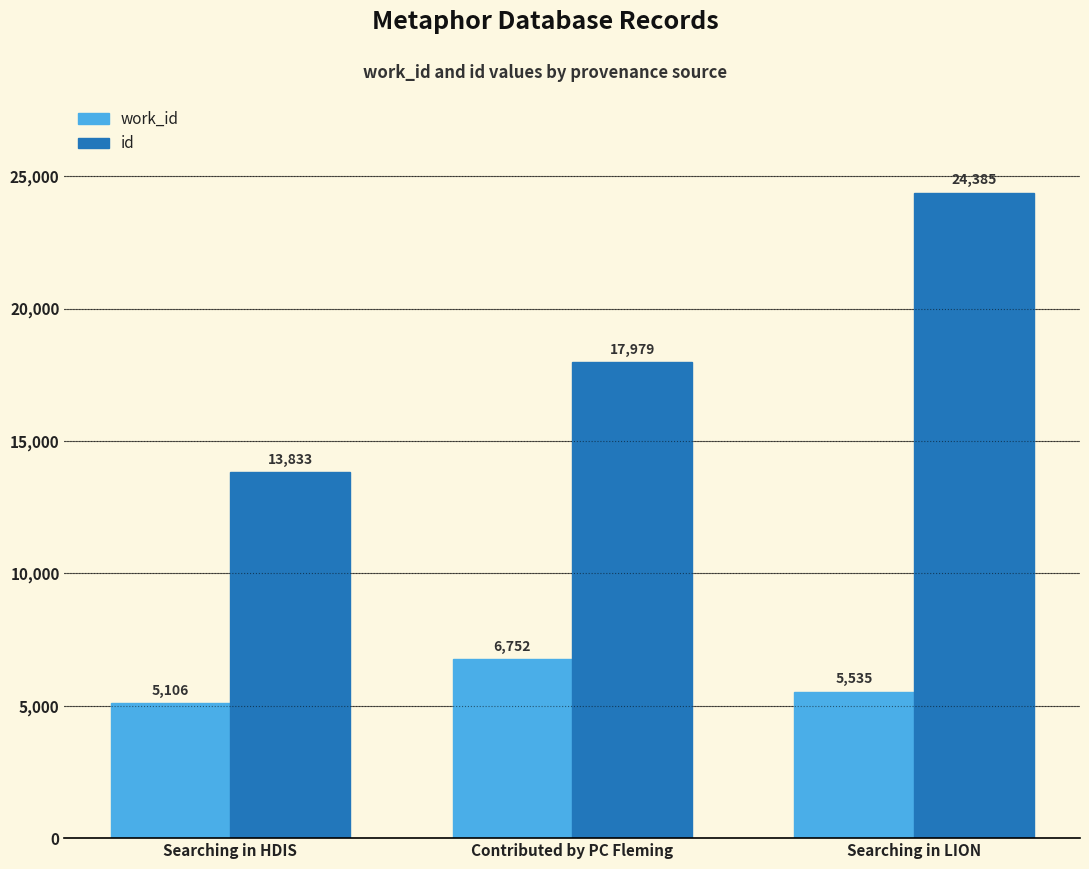

What is the value of the work_id bar at the 1st from the left?

5106